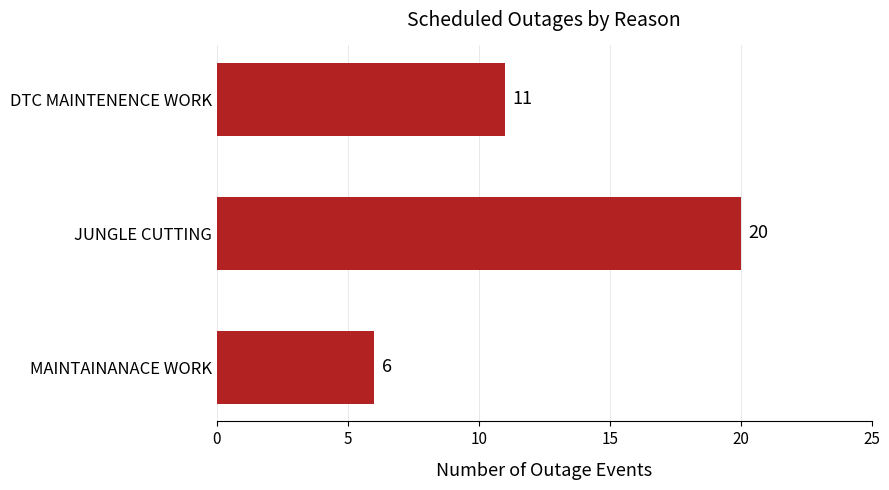

Which has a higher value, JUNGLE CUTTING or MAINTAINANACE WORK?

JUNGLE CUTTING